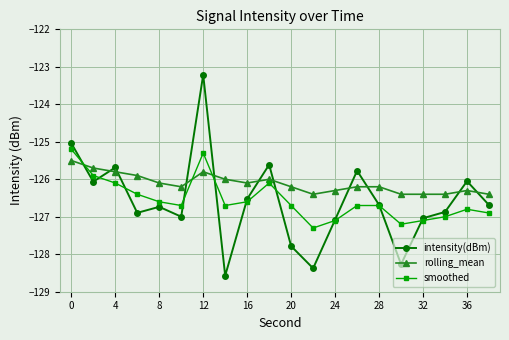

Which series has the largest total across all categories?

rolling_mean